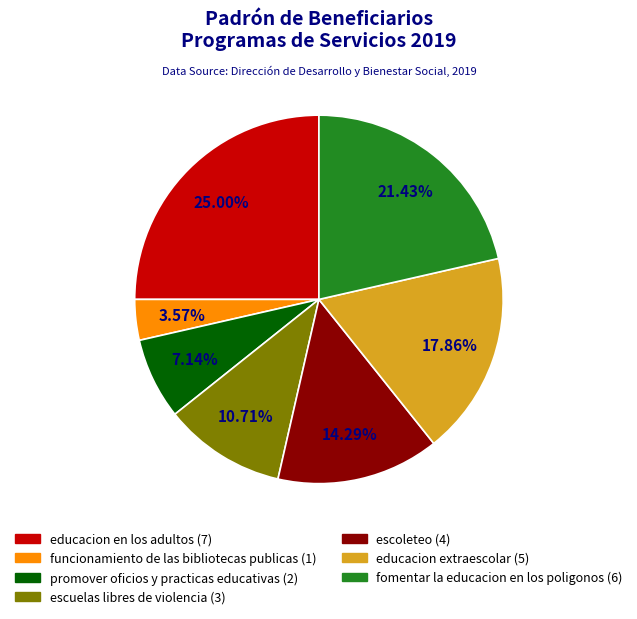

To the nearest percent, what is the difference between the largest and smallest slice percentages?

21%